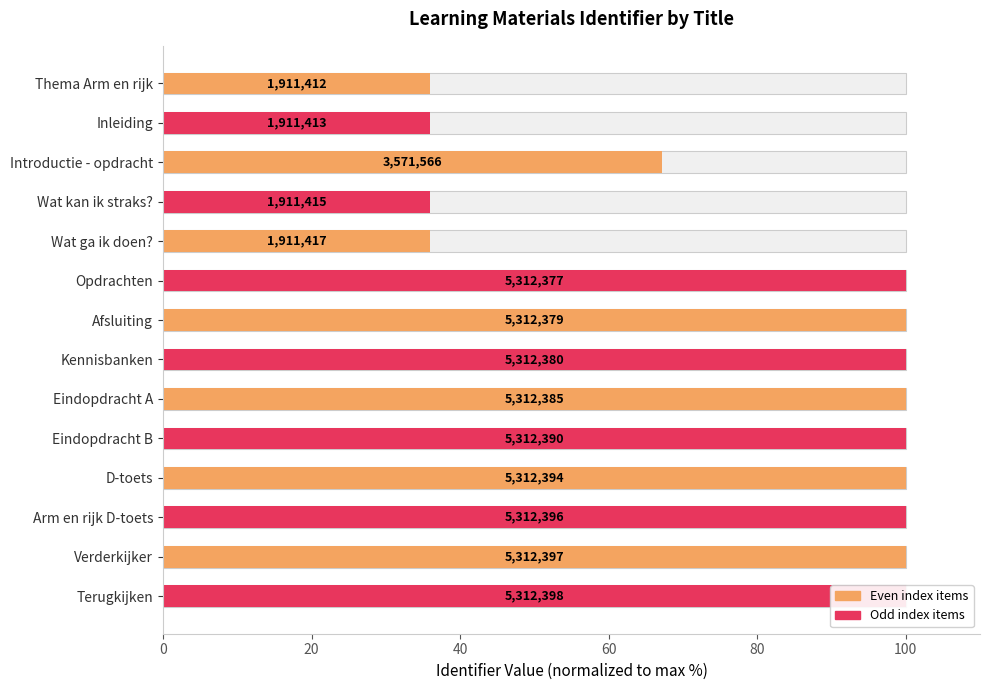

Are the bars horizontal?

Yes